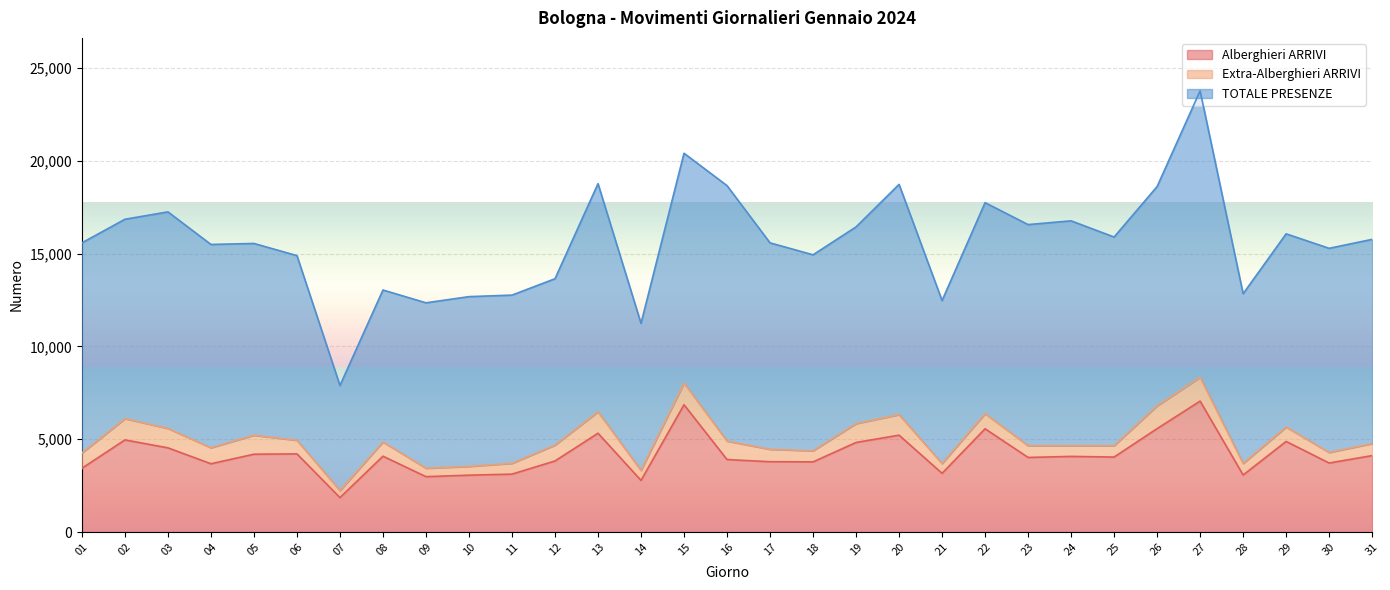

How many values in the Alberghieri ARRIVI series are below 4042?

15